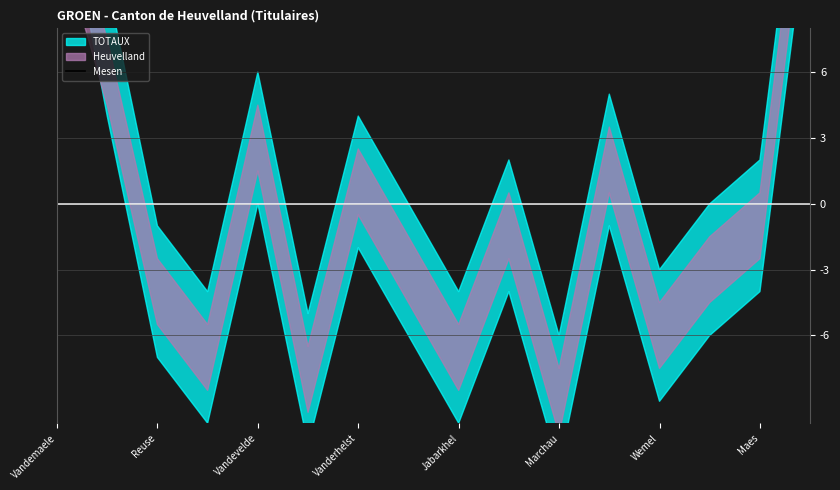

What is the difference between the maximum and minimum values?

5